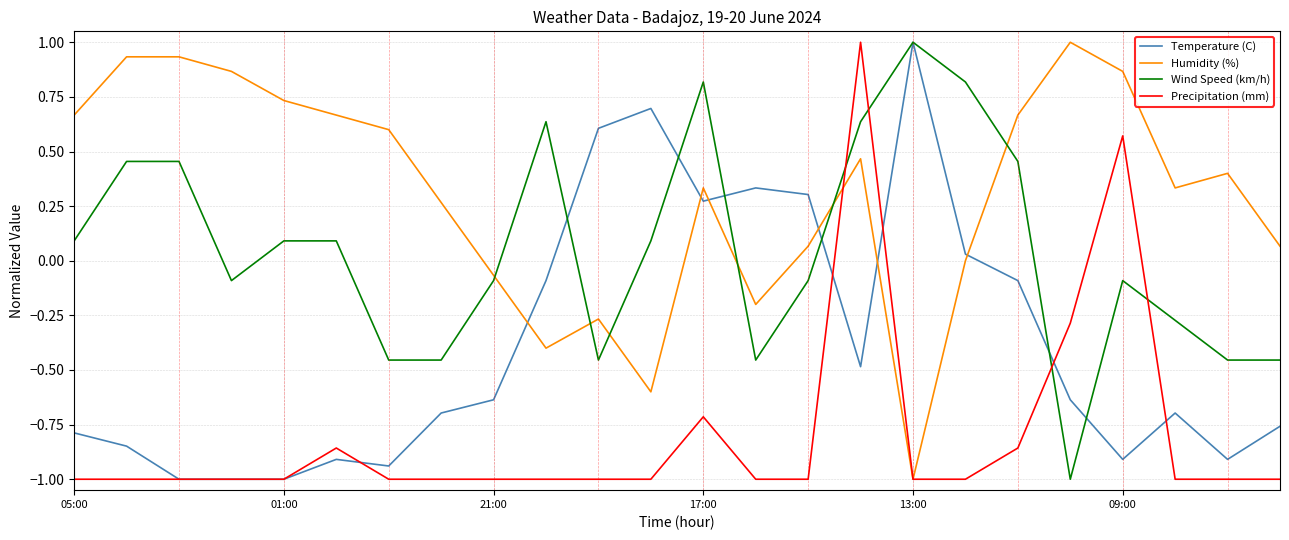

What is the maximum value for Precipitation (mm)?

1.0